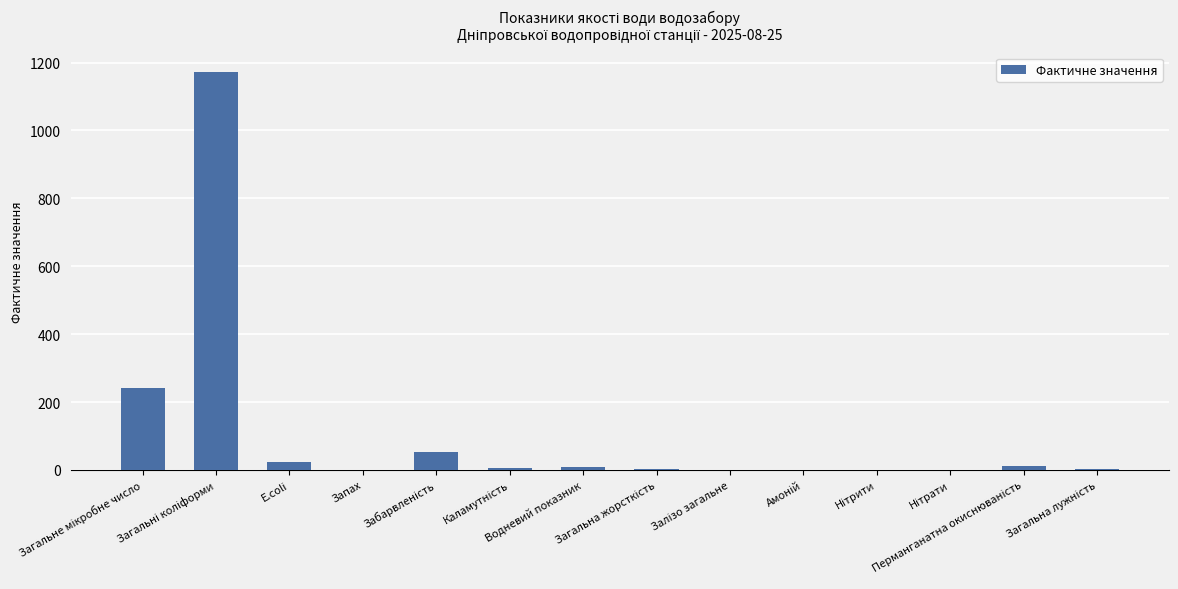

What is the maximum value shown in the chart?

1171.0